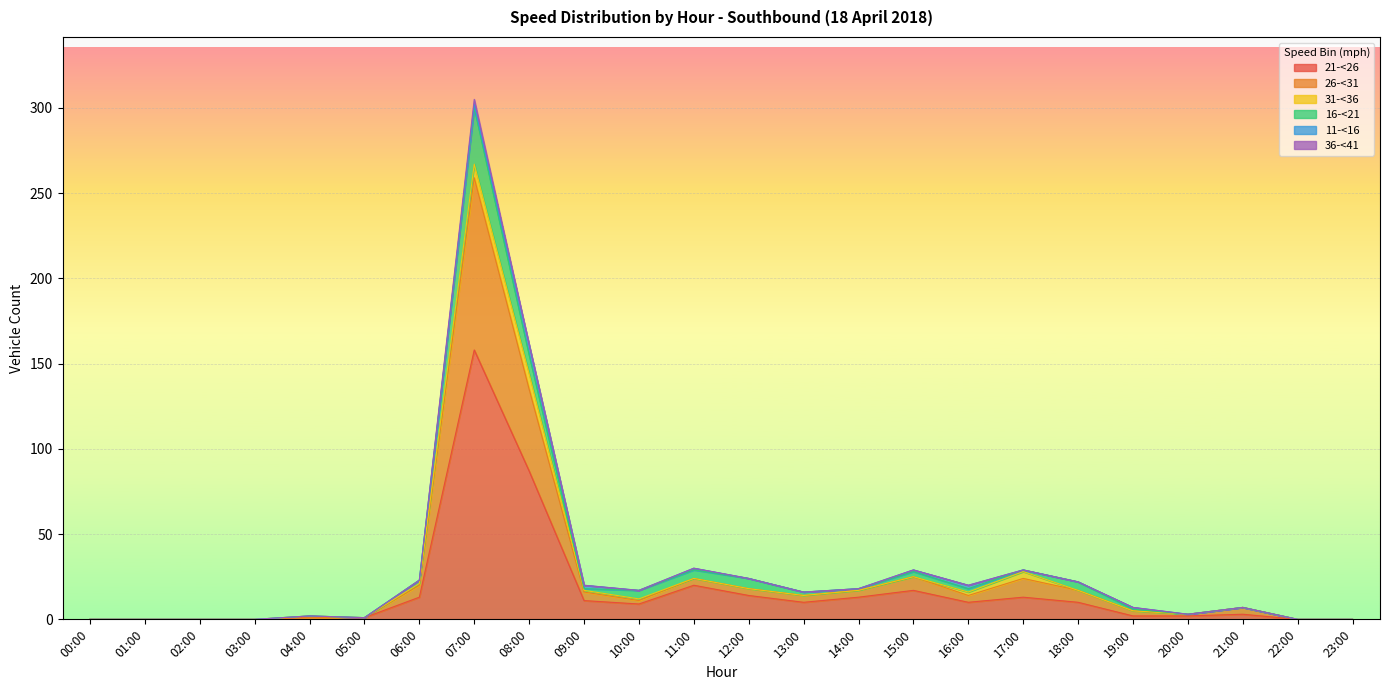

What is the difference between the second highest and second lowest values in the 21-<26 series?

87